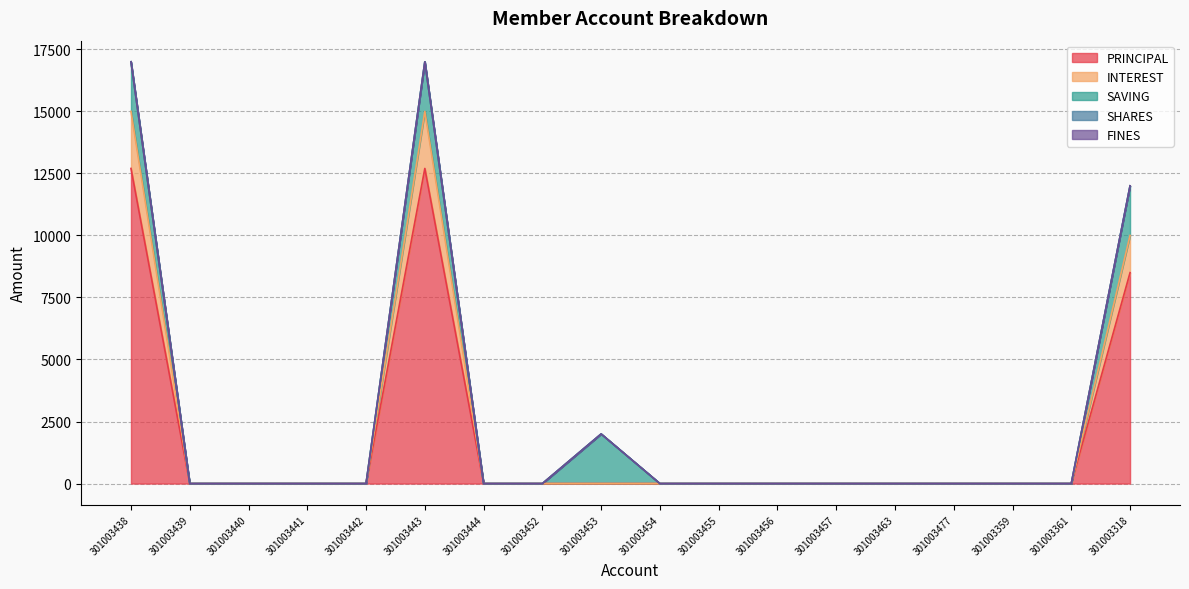

True or false: SAVING has more than 0 points higher than both neighbors.

True